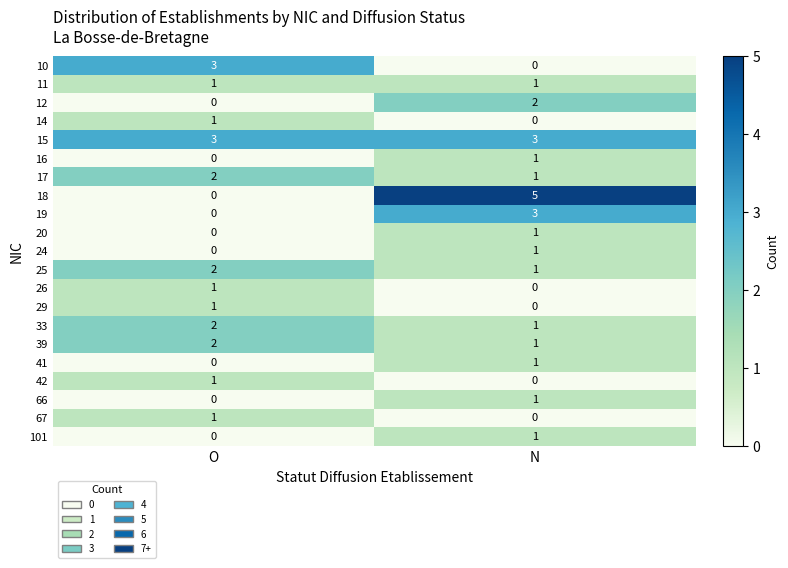

At which label is 16 closest to 0?

O